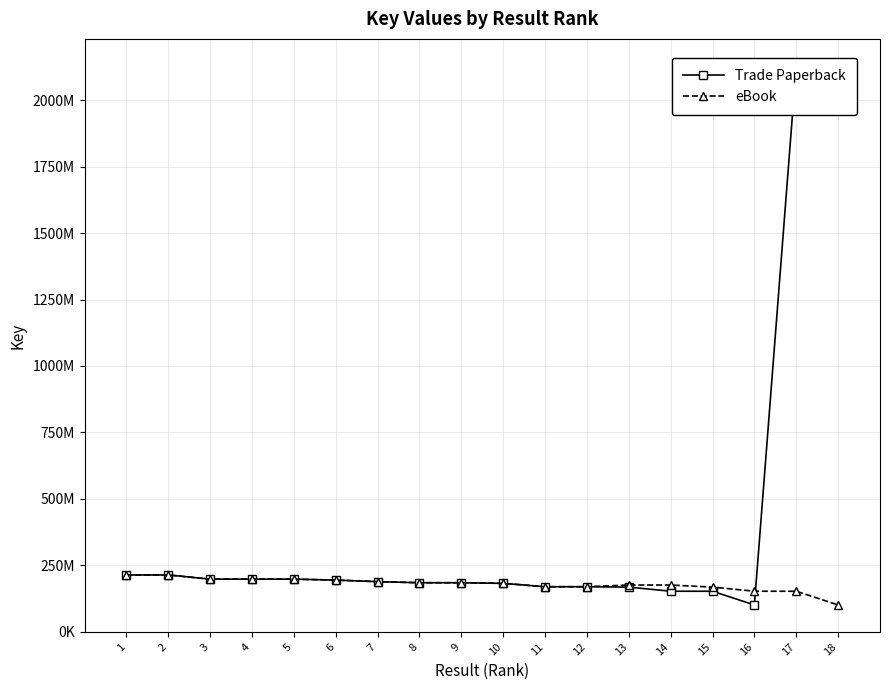

At which label is eBook closest to 156760659?

16